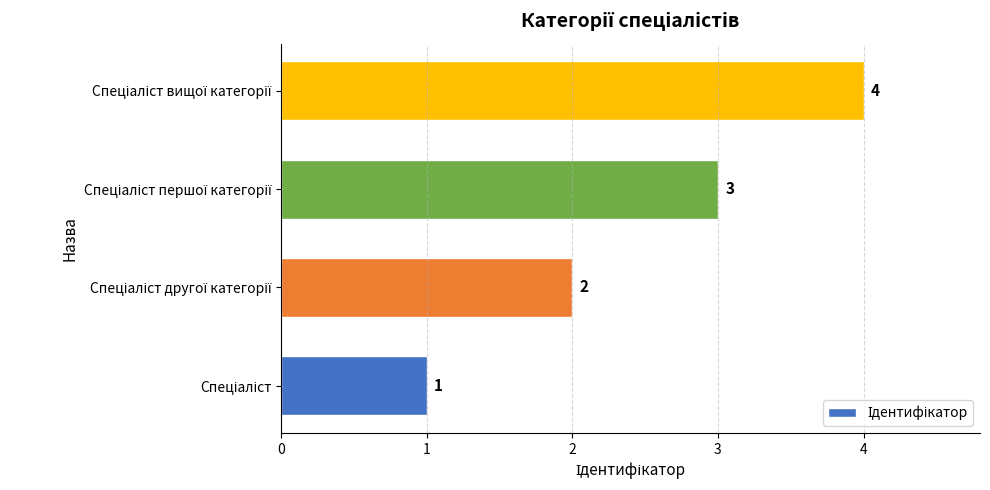

What is the difference between the maximum and minimum values?

3